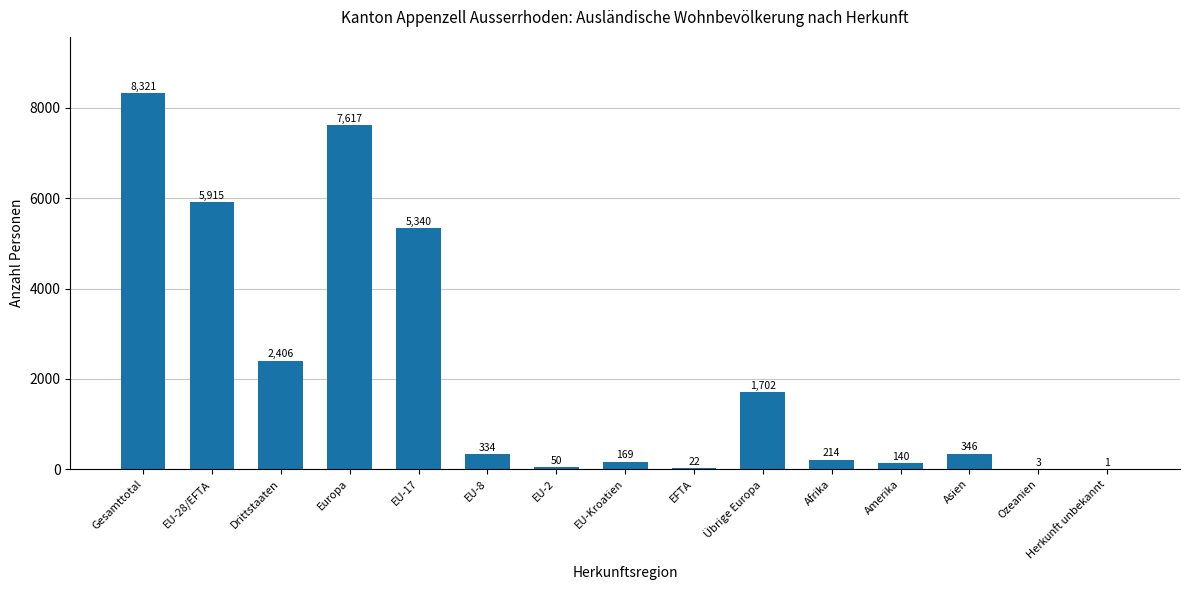

At which label is the value closest to 4161?

EU-17